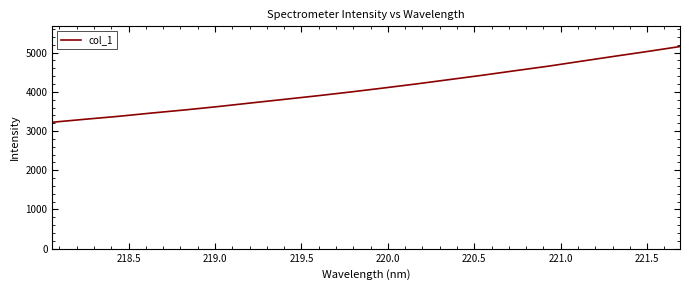

What is the smallest value displayed?

3224.2